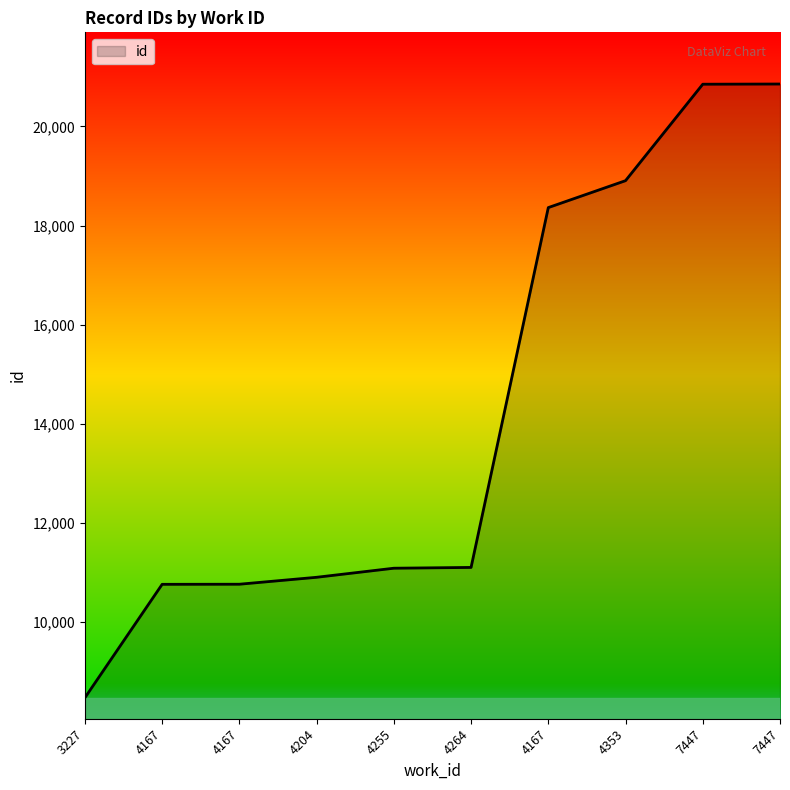

Does the chart have visible grid lines?

No